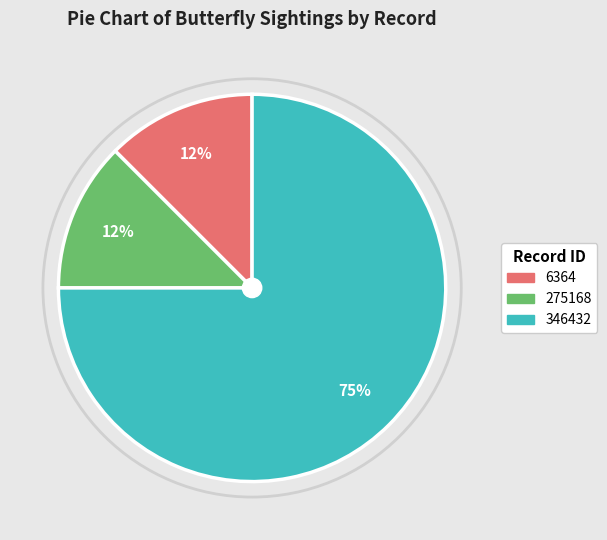

To the nearest percent, what is the average slice percentage?

33%